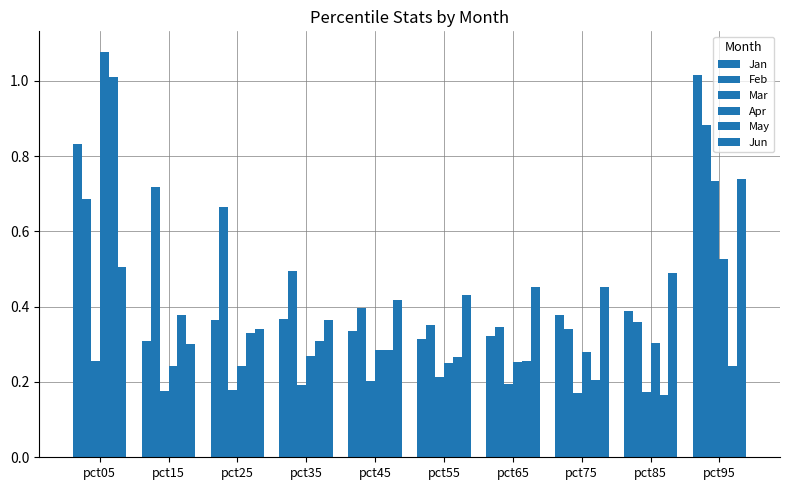

How many groups of bars are there?

10